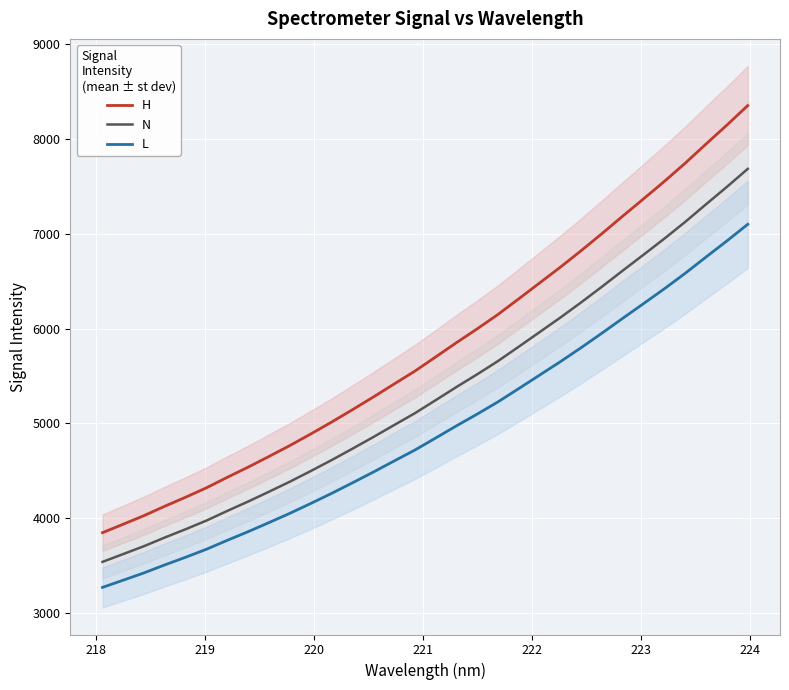

Which series has the largest total across all categories?

H